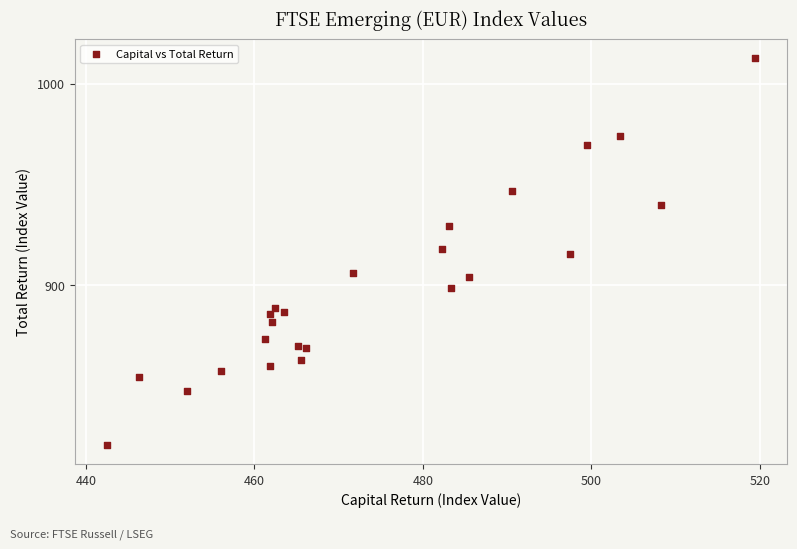

List the coordinates of all points as (Y, X) pairs, reading left to right.

(820.7, 442.5)  (854.6, 446.3)  (847.7, 452.0)  (857.7, 456.0)  (873.6, 461.3)  (885.7, 461.8)  (859.8, 461.9)  (881.9, 462.1)  (888.9, 462.4)  (886.7, 463.5)  (869.9, 465.1)  (862.8, 465.5)  (868.7, 466.1)  (906.2, 471.7)  (918.2, 482.3)  (929.7, 483.1)  (898.5, 483.3)  (904.0, 485.4)  (947.0, 490.6)  (915.6, 497.5)  (969.7, 499.5)  (974.0, 503.4)  (939.8, 508.3)  (1012.7, 519.4)